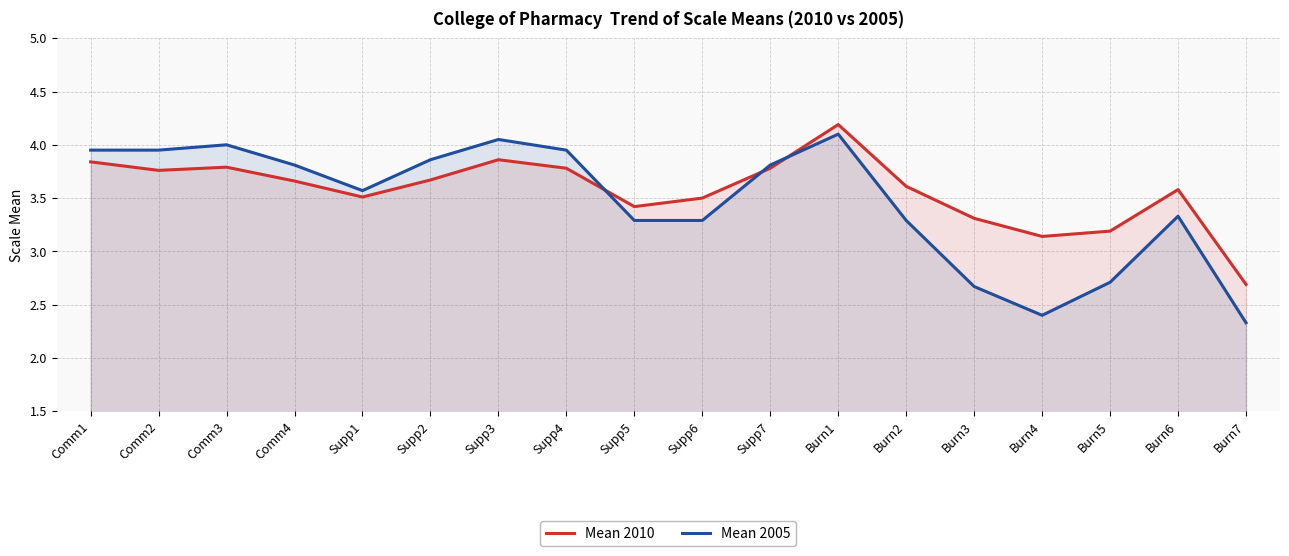

The value of Mean 2010 at Supp1 is 2.4. True or false?

False